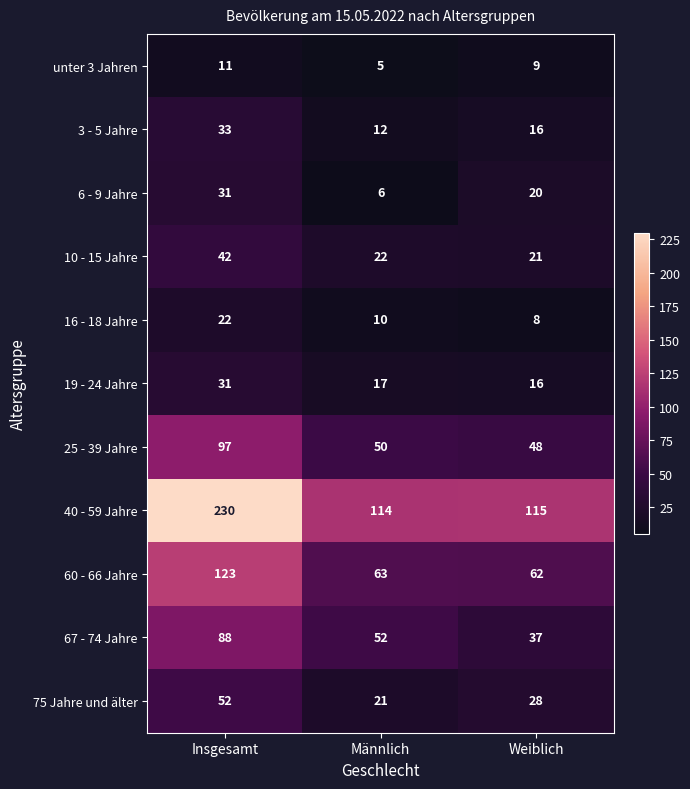

What is the average value of the 16 - 18 Jahre series?

13